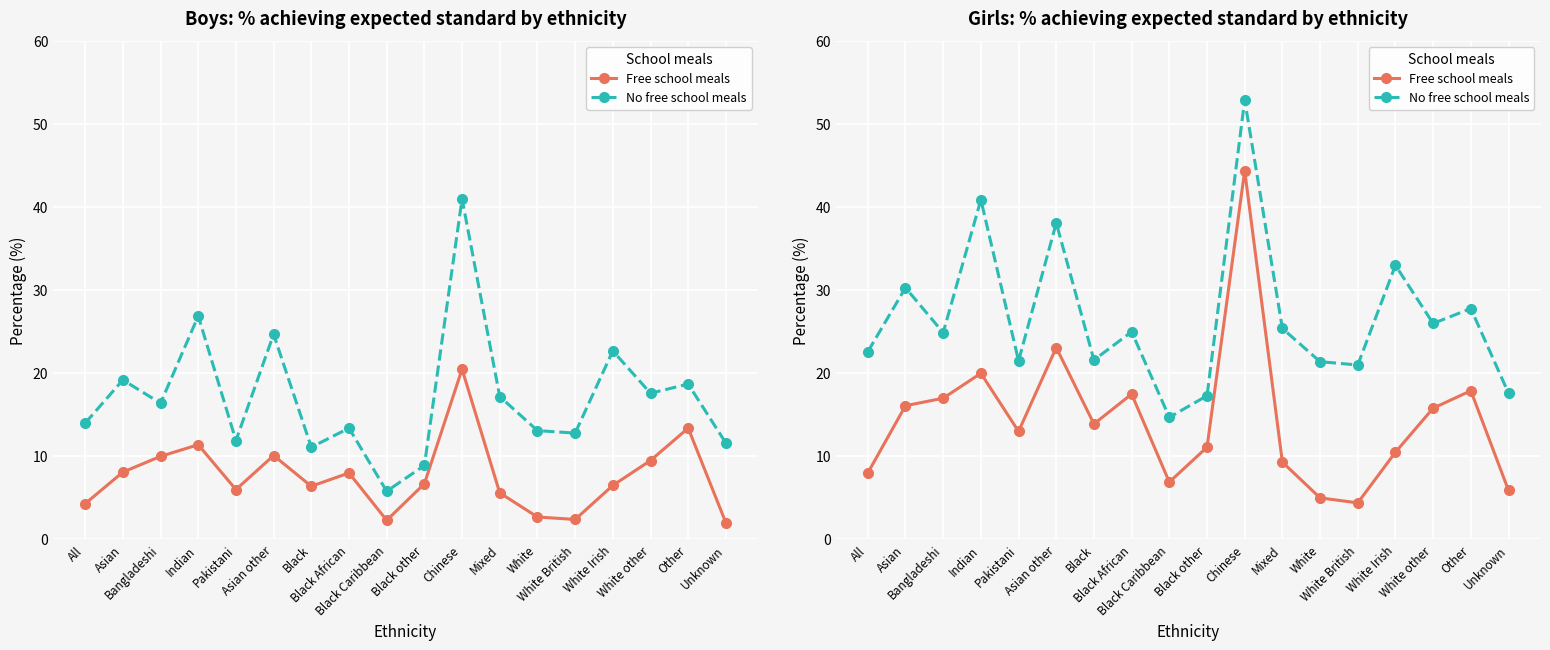

Where is the first local maximum for Free school meals?

Indian